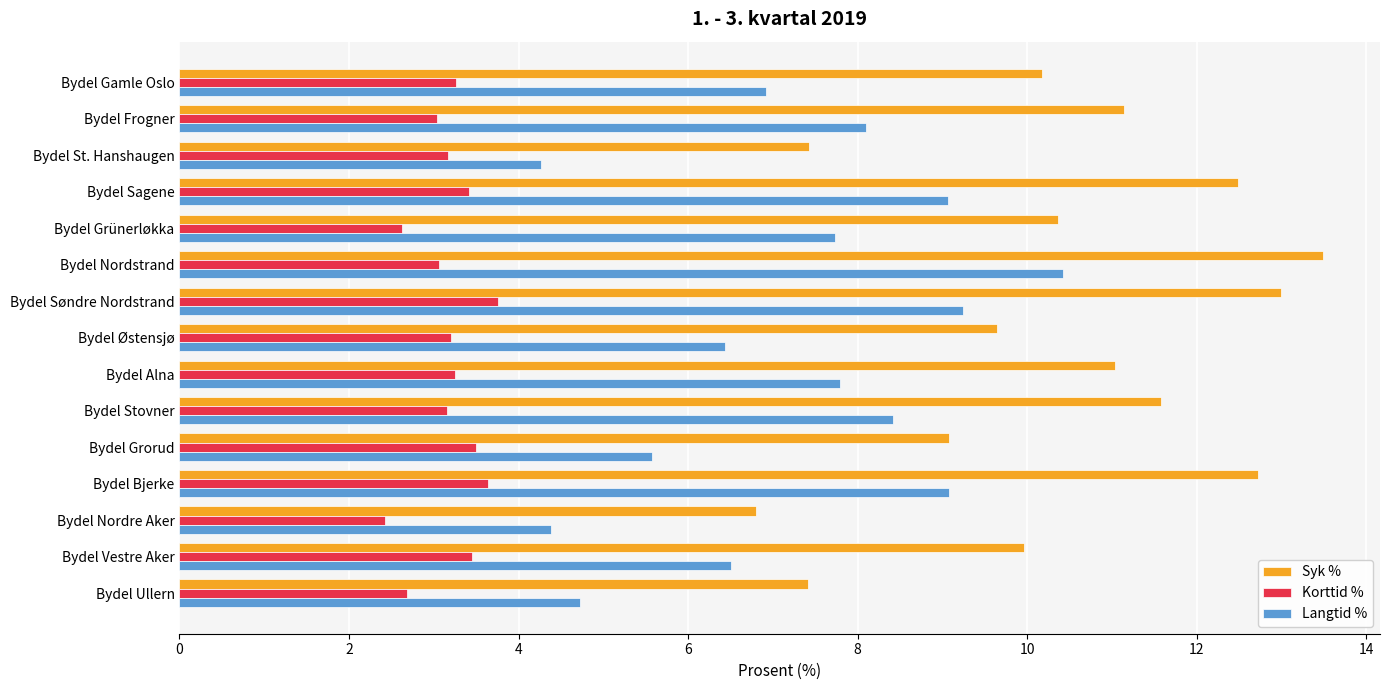

At which label does Syk % reach its minimum?

Bydel Nordre Aker